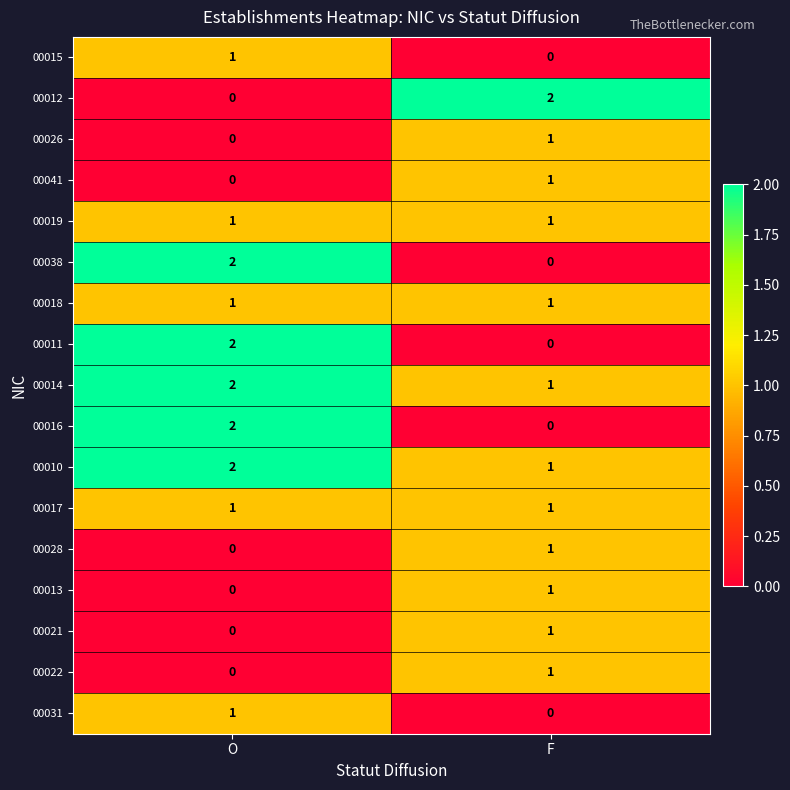

Which category has the lowest value in the 00016 series?

F